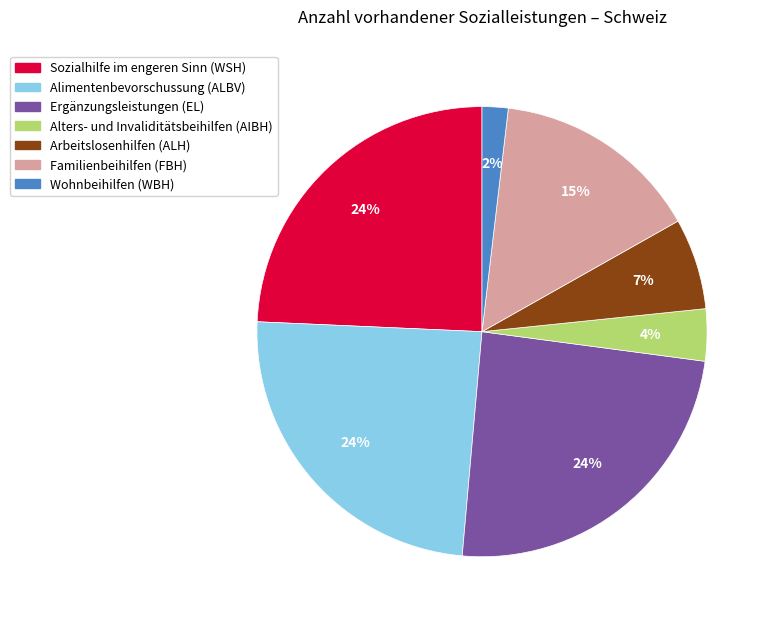

To the nearest percent, what portion does Wohnbeihilfen (WBH) represent?

2%